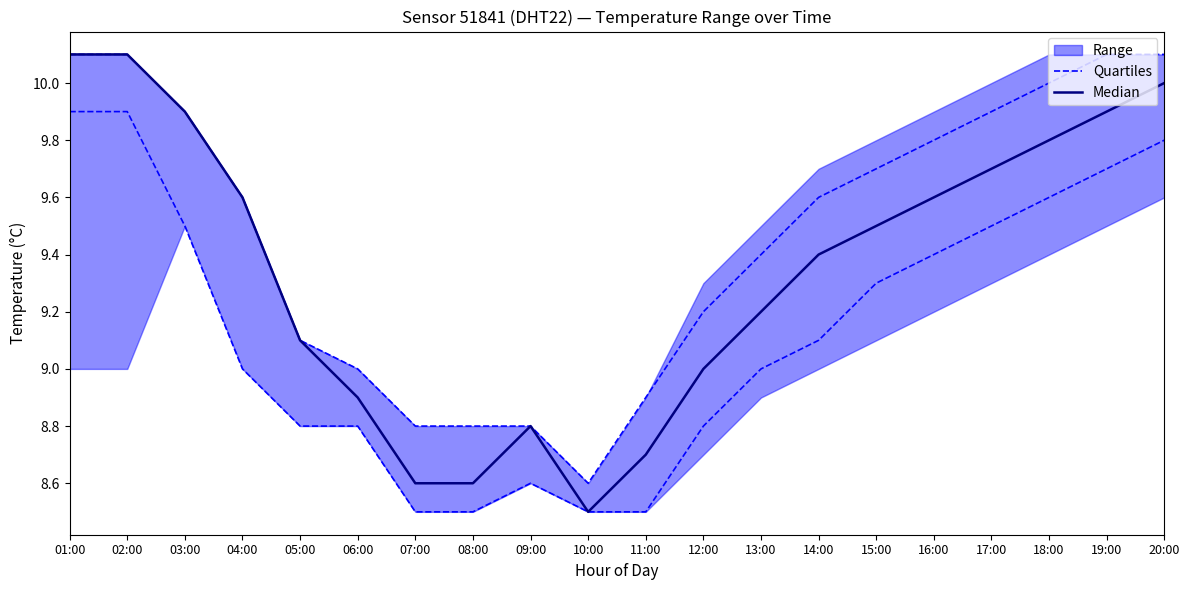

Rank the series at 09:00 from lowest to highest value.

Quartiles, Median